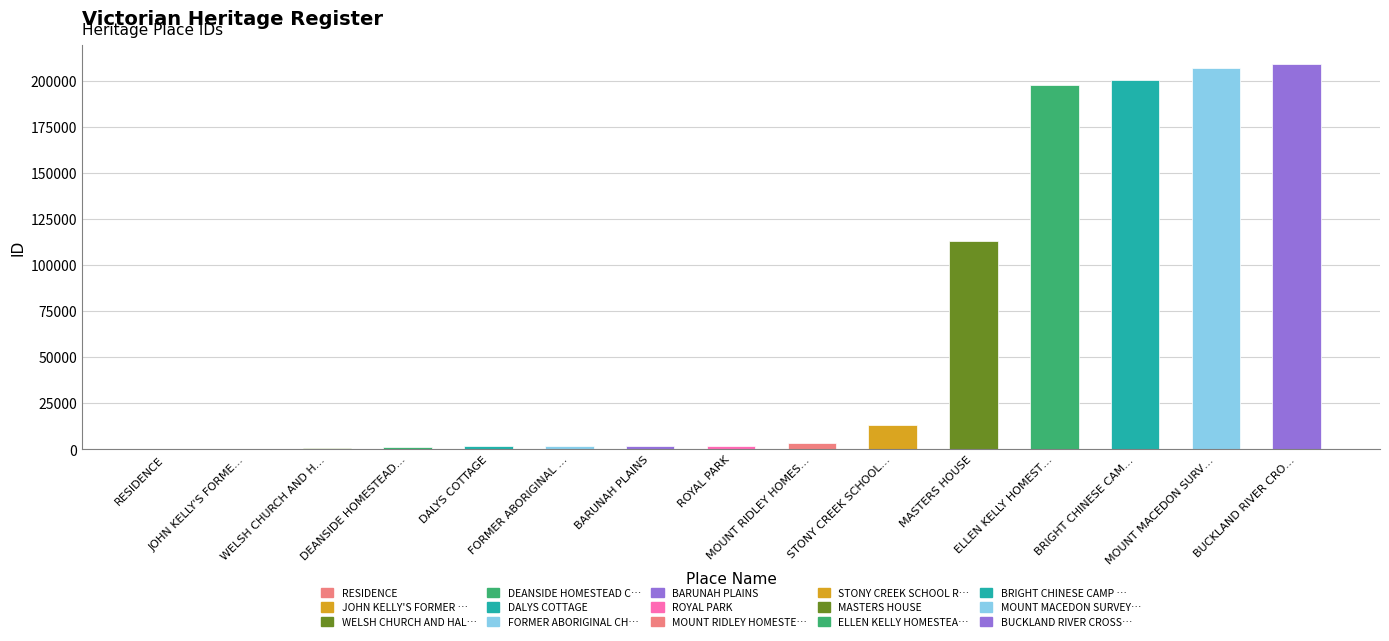

What is the maximum value shown in the chart?

208911